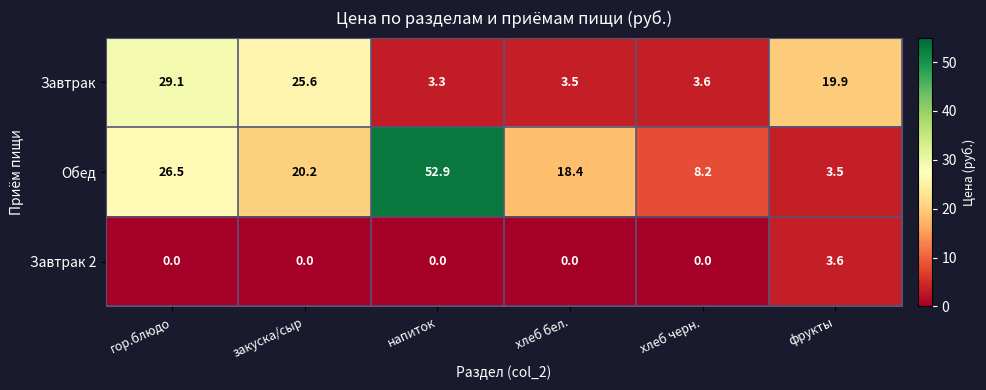

What is the spread (max minus min) of values at закуска/сыр?

25.6